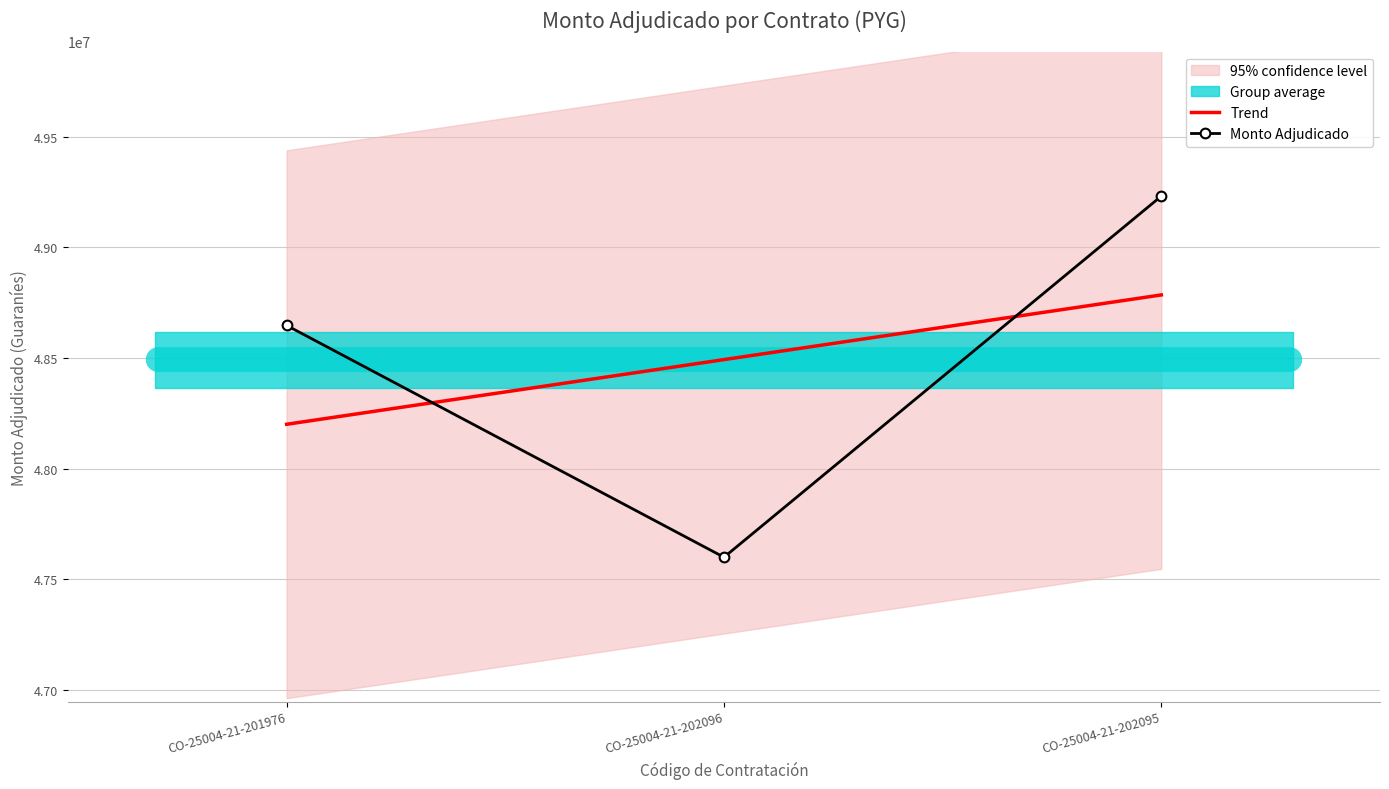

What is the total value across all series at CO-25004-21-202095?

98017416.7